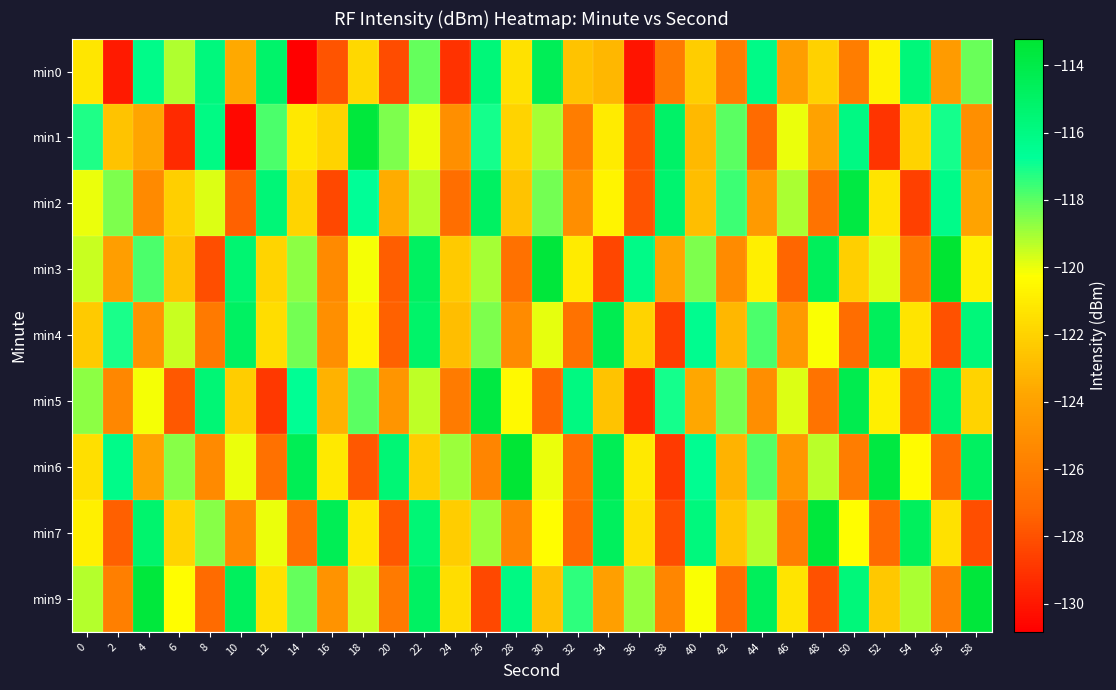

List the series in order of their peak value, lowest first.

min0, min4, min2, min5, min7, min1, min9, min6, min3